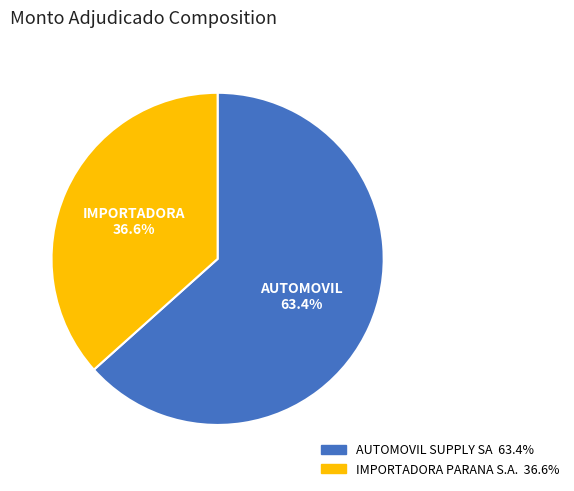

Which slice represents more than half of the pie?

AUTOMOVIL SUPPLY SA